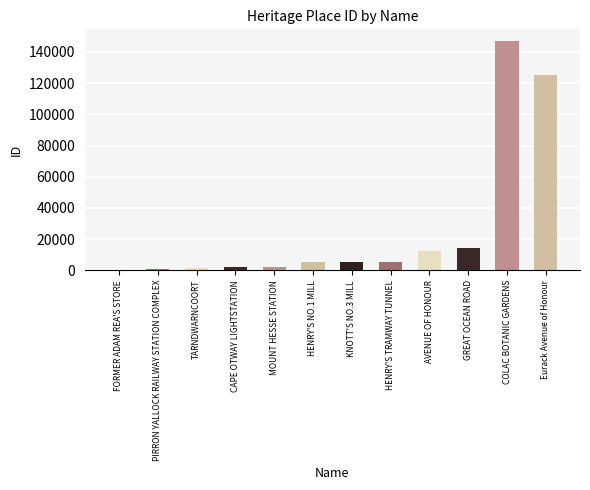

How many bars are there in total?

12